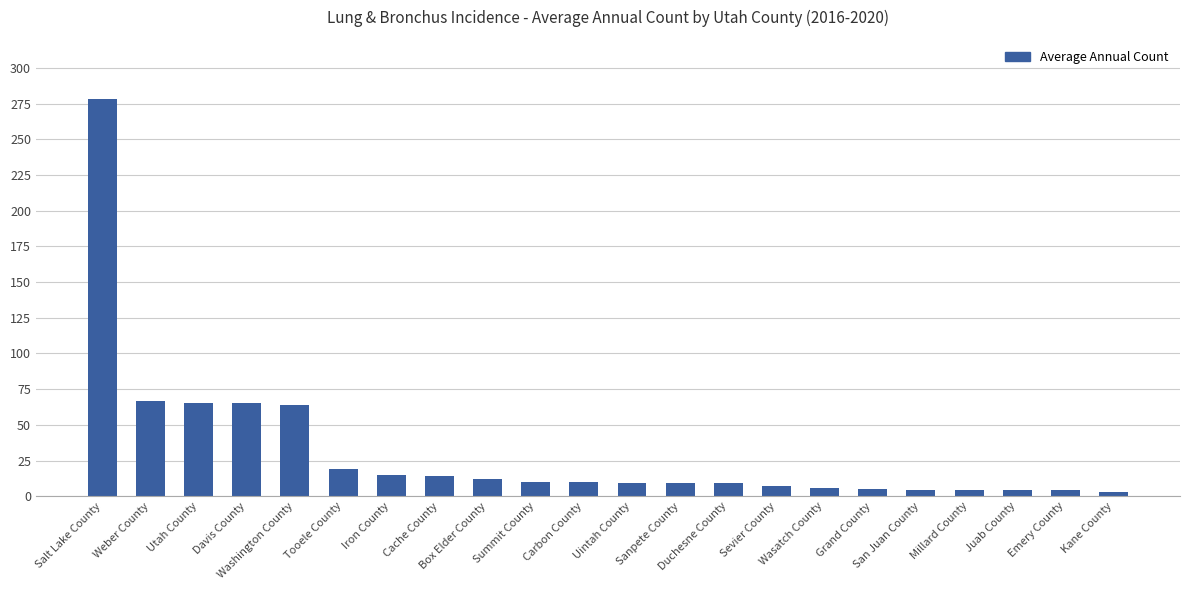

What is the maximum value shown in the chart?

278